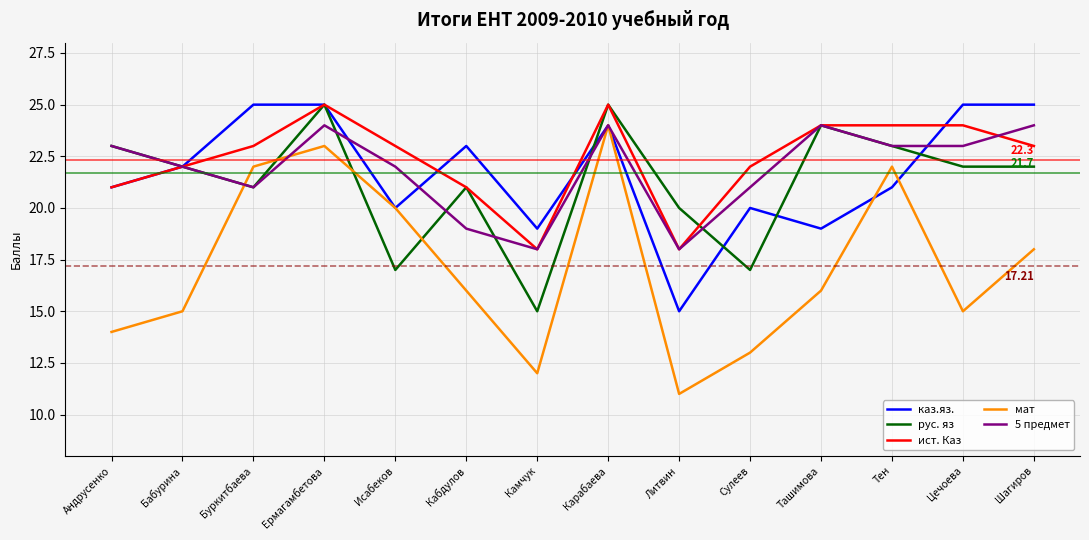

True or false: 5 предмет has a value of 19 at Кабдулов.

True